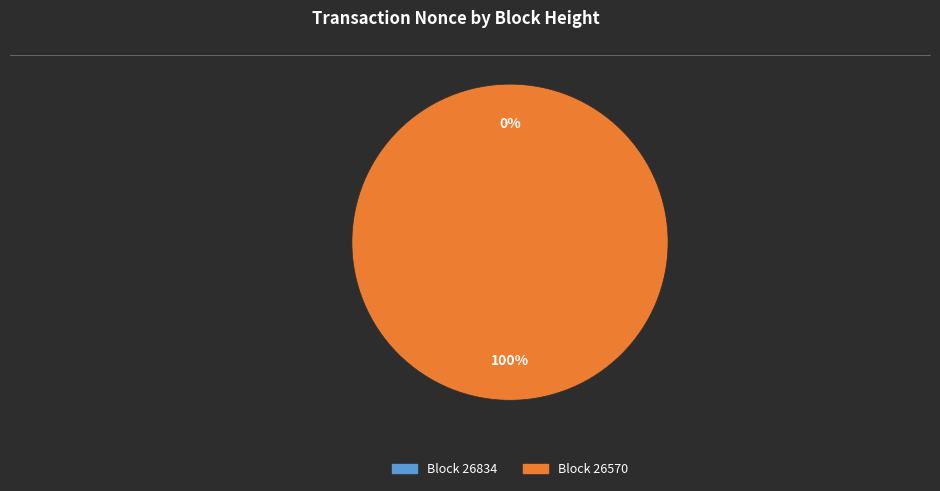

True or false: 26834 accounts for 13% of the total.

False